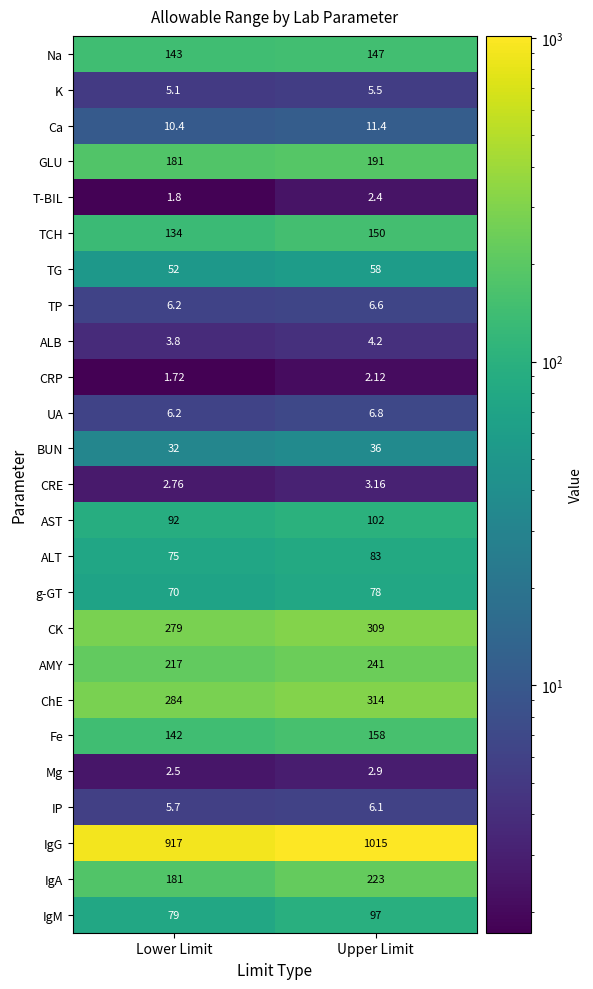

At which label does IP first exceed 6?

Upper Limit